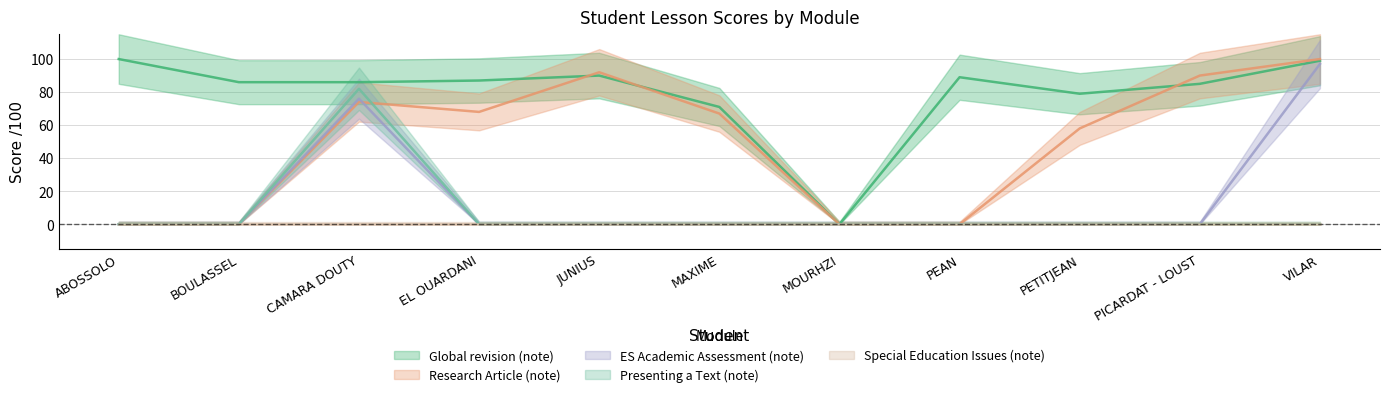

True or false: Global revision (note) has a value of 0 at MOURHZI.

True